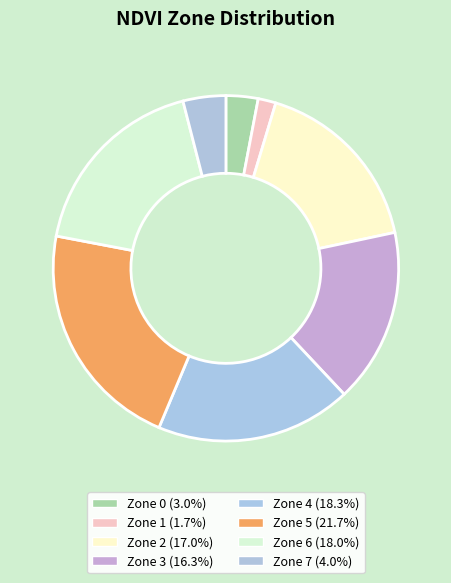

Rank the categories by value from highest to lowest.

Zone 5, Zone 4, Zone 6, Zone 2, Zone 3, Zone 7, Zone 0, Zone 1